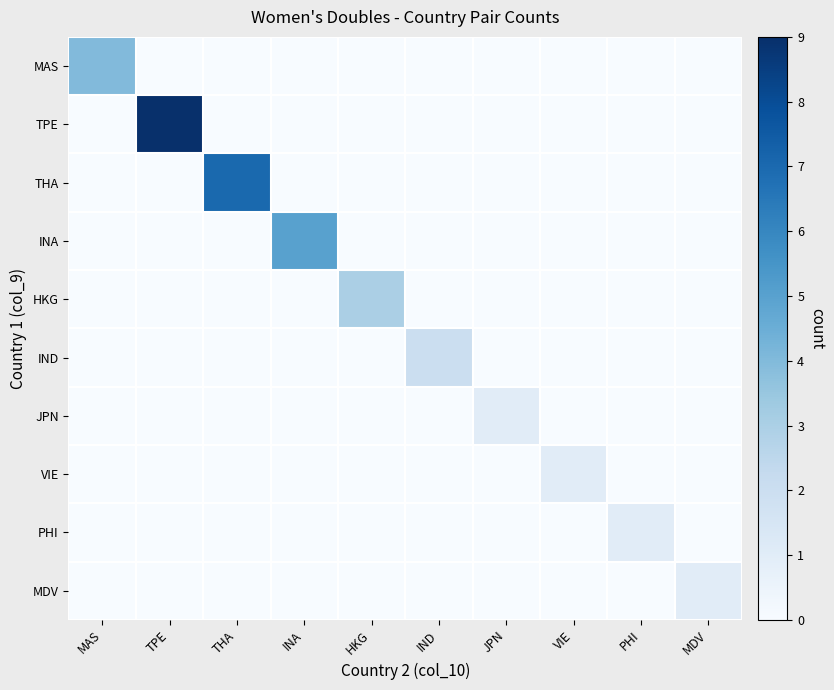

Reading right to left, what are all the values shown in this chart?

MAS: MDV=0	PHI=0	VIE=0	JPN=0	IND=0	HKG=0	INA=0	THA=0	TPE=0	MAS=4
TPE: MDV=0	PHI=0	VIE=0	JPN=0	IND=0	HKG=0	INA=0	THA=0	TPE=9	MAS=0
THA: MDV=0	PHI=0	VIE=0	JPN=0	IND=0	HKG=0	INA=0	THA=7	TPE=0	MAS=0
INA: MDV=0	PHI=0	VIE=0	JPN=0	IND=0	HKG=0	INA=5	THA=0	TPE=0	MAS=0
HKG: MDV=0	PHI=0	VIE=0	JPN=0	IND=0	HKG=3	INA=0	THA=0	TPE=0	MAS=0
IND: MDV=0	PHI=0	VIE=0	JPN=0	IND=2	HKG=0	INA=0	THA=0	TPE=0	MAS=0
JPN: MDV=0	PHI=0	VIE=0	JPN=1	IND=0	HKG=0	INA=0	THA=0	TPE=0	MAS=0
VIE: MDV=0	PHI=0	VIE=1	JPN=0	IND=0	HKG=0	INA=0	THA=0	TPE=0	MAS=0
PHI: MDV=0	PHI=1	VIE=0	JPN=0	IND=0	HKG=0	INA=0	THA=0	TPE=0	MAS=0
MDV: MDV=1	PHI=0	VIE=0	JPN=0	IND=0	HKG=0	INA=0	THA=0	TPE=0	MAS=0